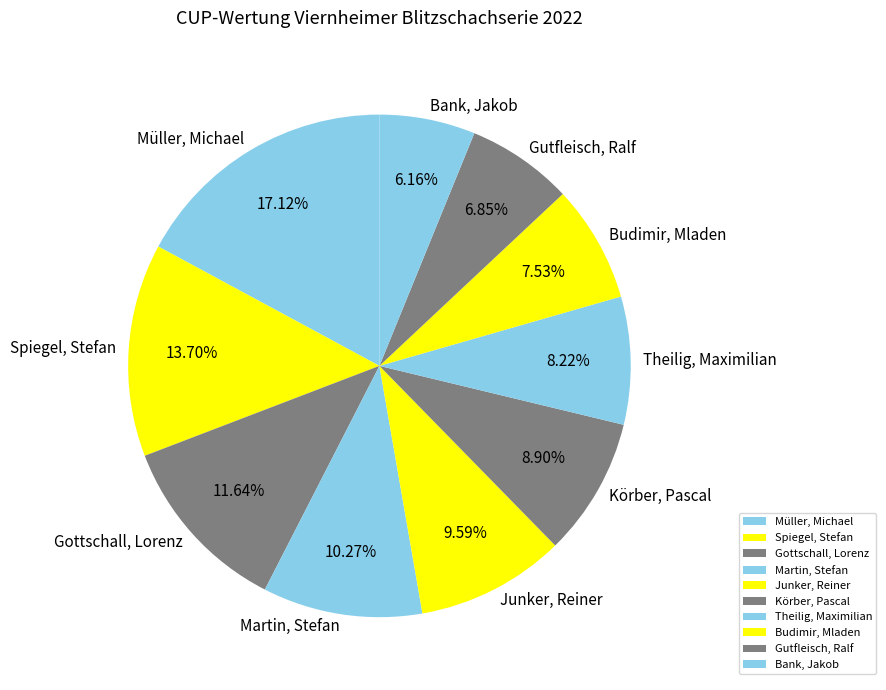

To the nearest percent, what is the difference between the Budimir, Mladen and Gottschall, Lorenz slice percentages?

4%